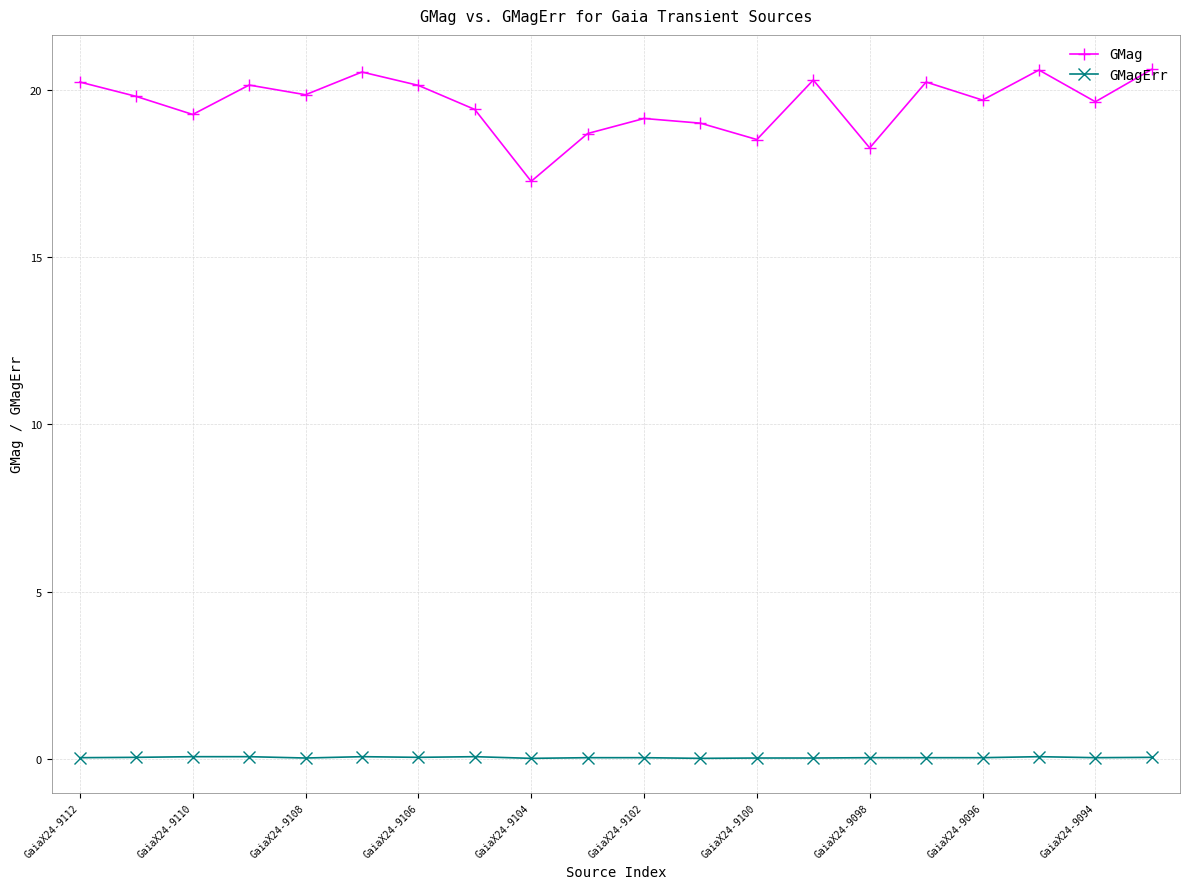

List the series in order of their peak value, lowest first.

GMagErr, GMag